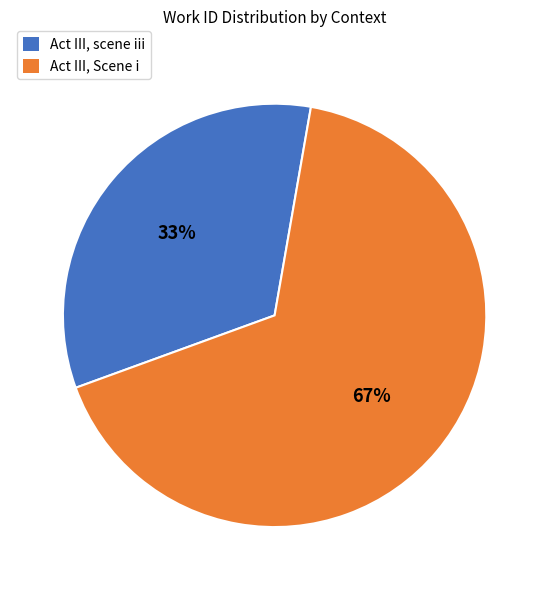

To the nearest percent, what is the average slice percentage?

50%